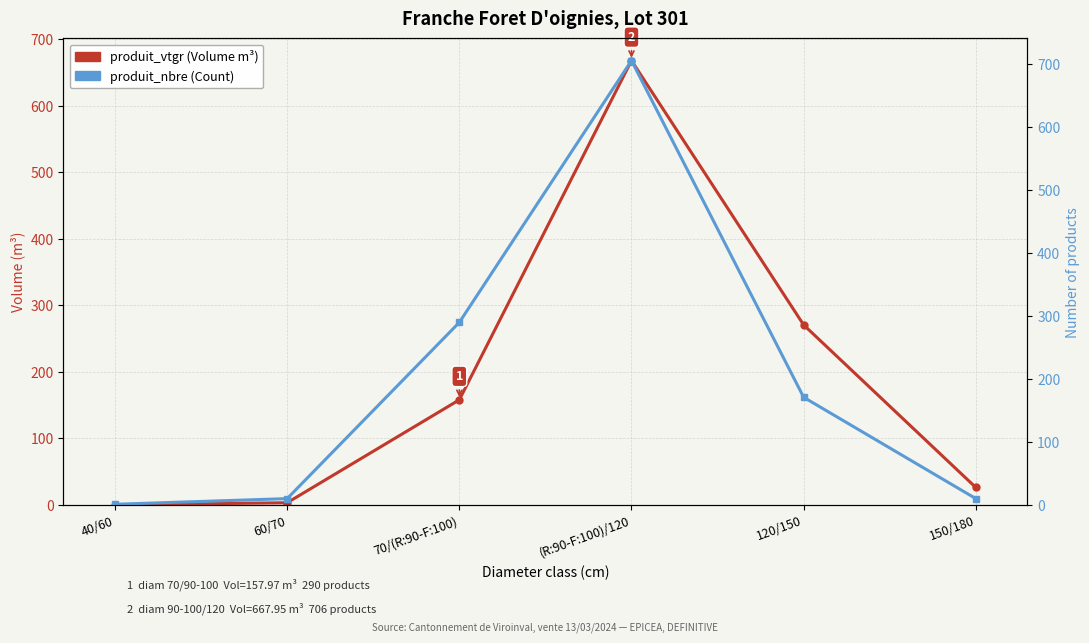

What is the label of the 6th point from the left?

150/180